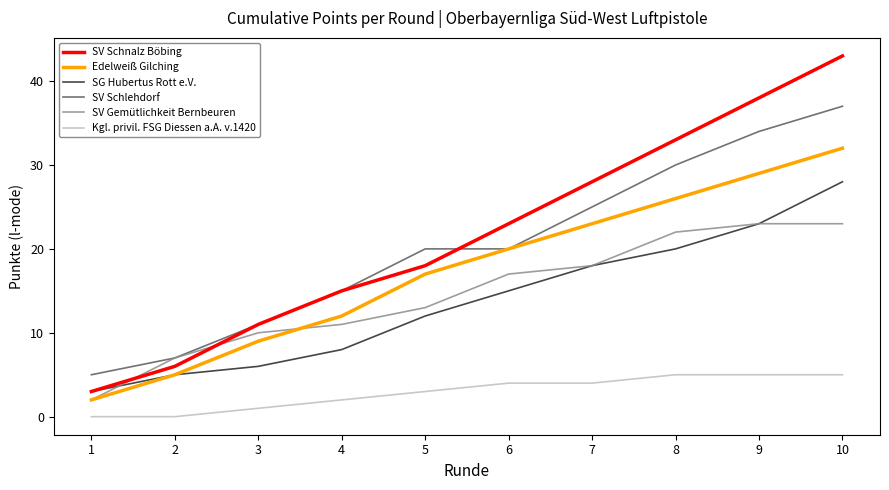

True or false: SV Gemütlichkeit Bernbeuren has a value of 17 at 6.

True